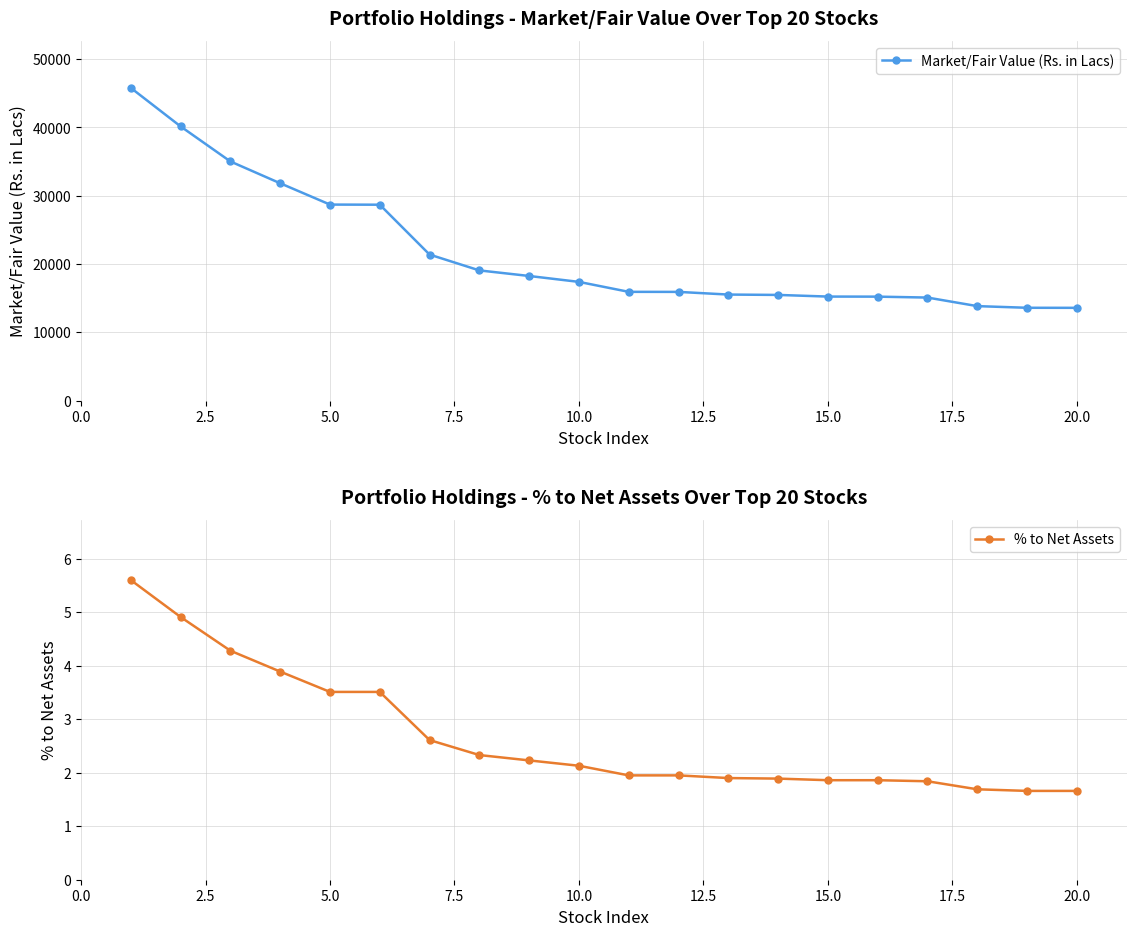

Rank the series at 20.0 from lowest to highest value.

% to Net Assets, Market/Fair Value (Rs. in Lacs)